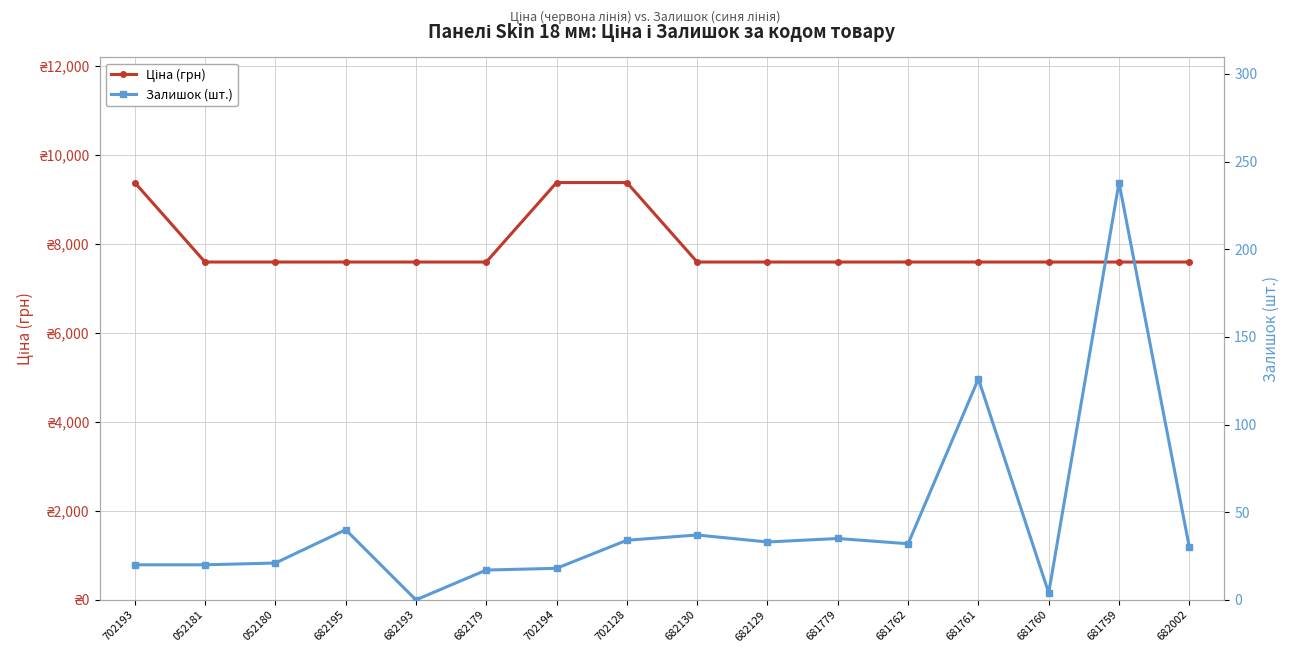

Which category has the highest value across all series?

702193